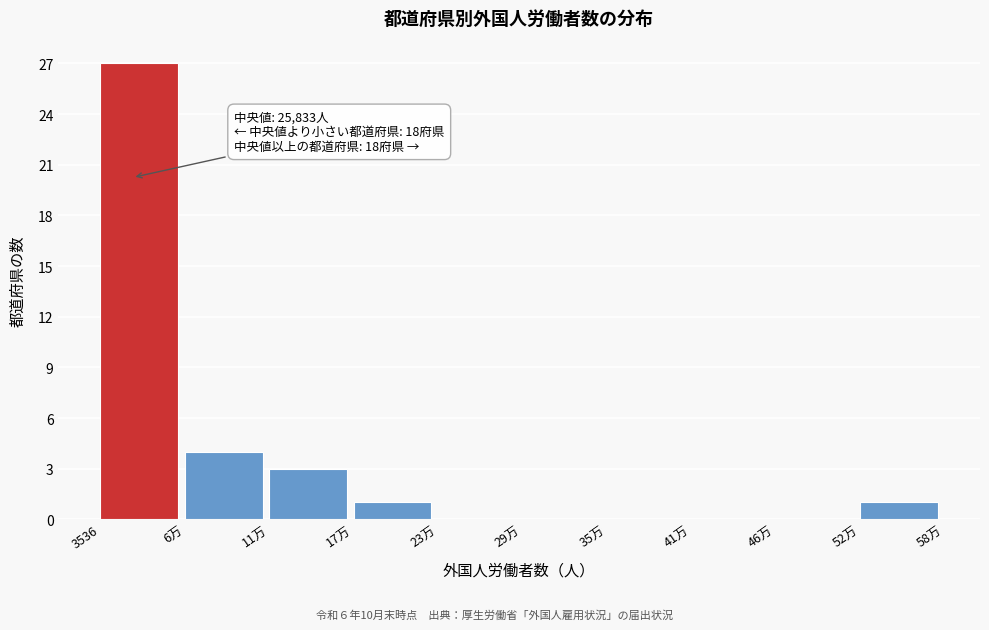

Reading left to right, transcribe all the data shown in this chart.

3536=27	6万=4	11万=3	17万=1	23万=0	29万=0	35万=0	41万=0	46万=0	52万=1